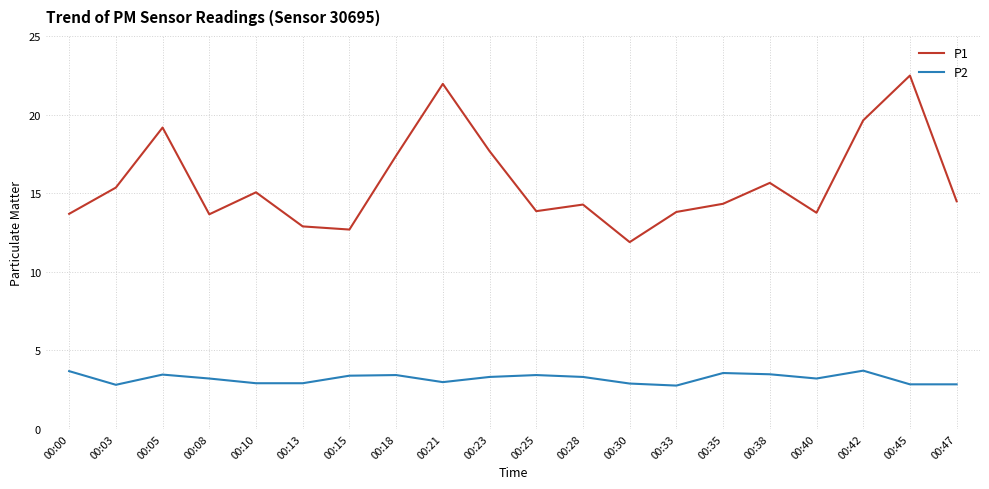

True or false: P1 and P2 intersect in this chart.

False